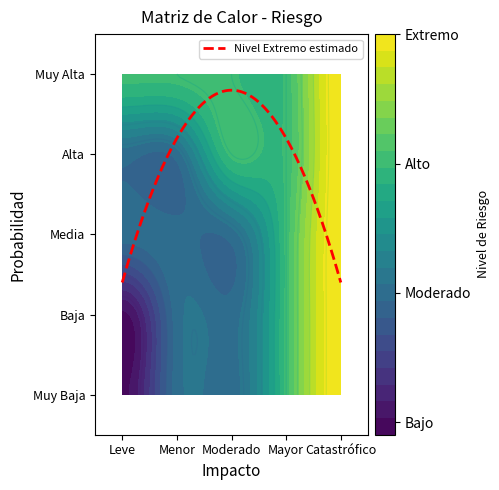

Which series changed the most between Menor and Mayor?

Muy Baja